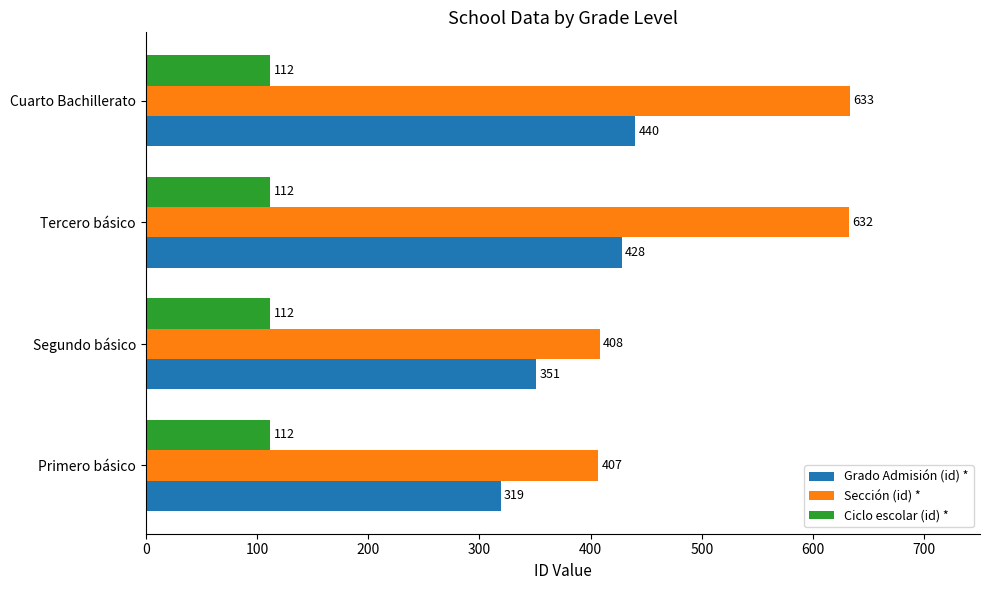

At which category is the sum across all series the highest?

Cuarto Bachillerato